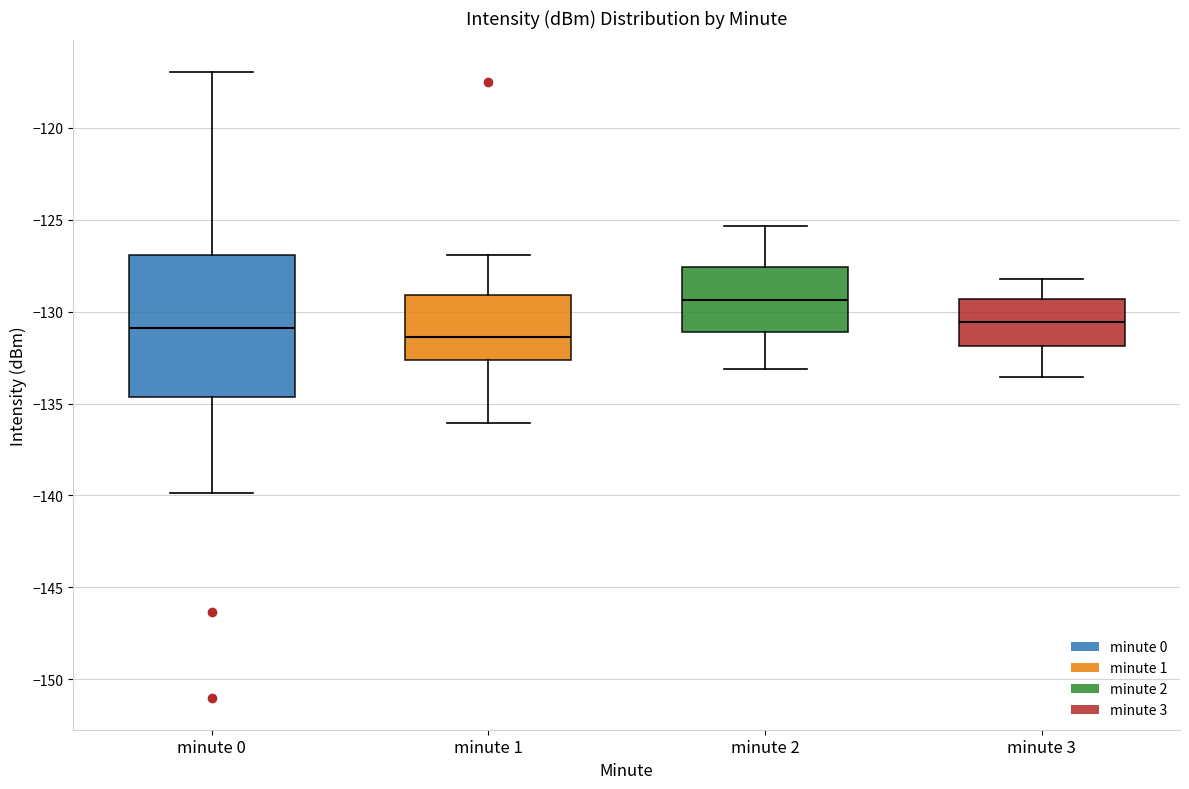

Reading left to right, transcribe this box plot: for each box, give where its median line is, the range the box spans, and where its two whiskers end, as read against the y-axis. The values are not printed on the chart, so give them approximately, as read against the axis.

minute 0: median -131.0, box -134.5 to -127.0, whiskers -140.0 to -117.0
minute 1: median -131.5, box -132.5 to -129.0, whiskers -136.0 to -127.0
minute 2: median -129.5, box -131.0 to -127.5, whiskers -133.0 to -125.5
minute 3: median -130.5, box -132.0 to -129.5, whiskers -133.5 to -128.0